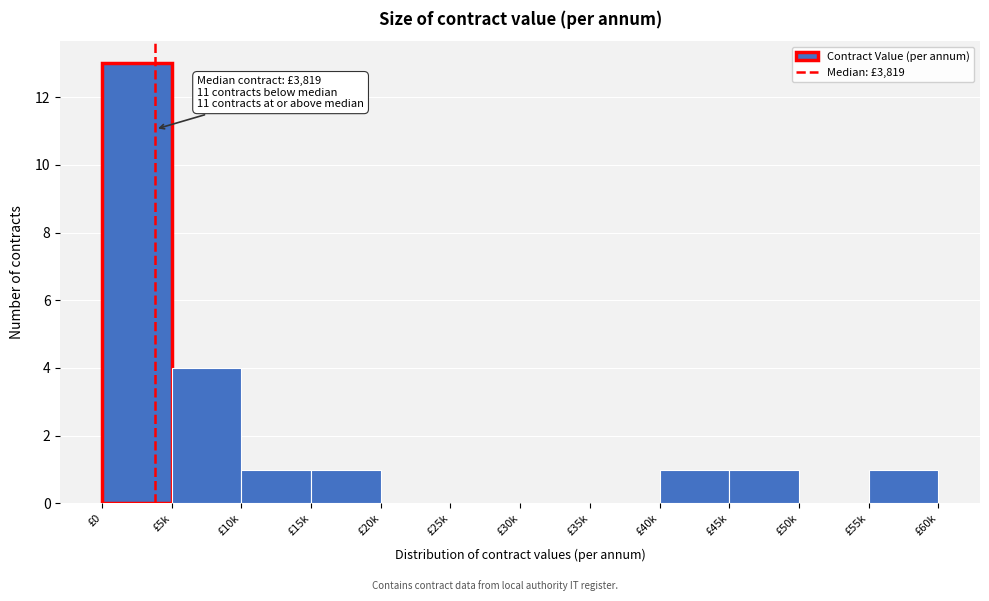

Reading left to right, transcribe all the data shown in this chart.

£0=13	£5k=4	£10k=1	£15k=1	£20k=0	£25k=0	£30k=0	£35k=0	£40k=1	£45k=1	£50k=0	£55k=1